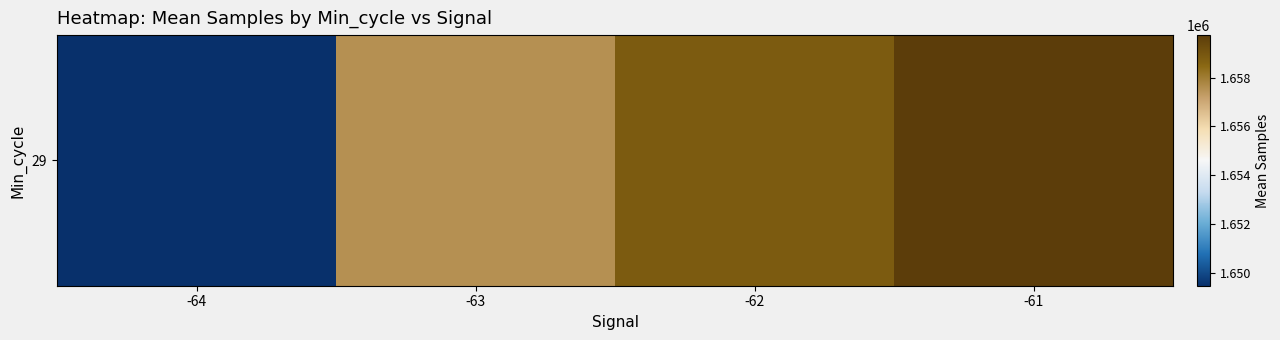

What is the sum of all values?

6625630.7